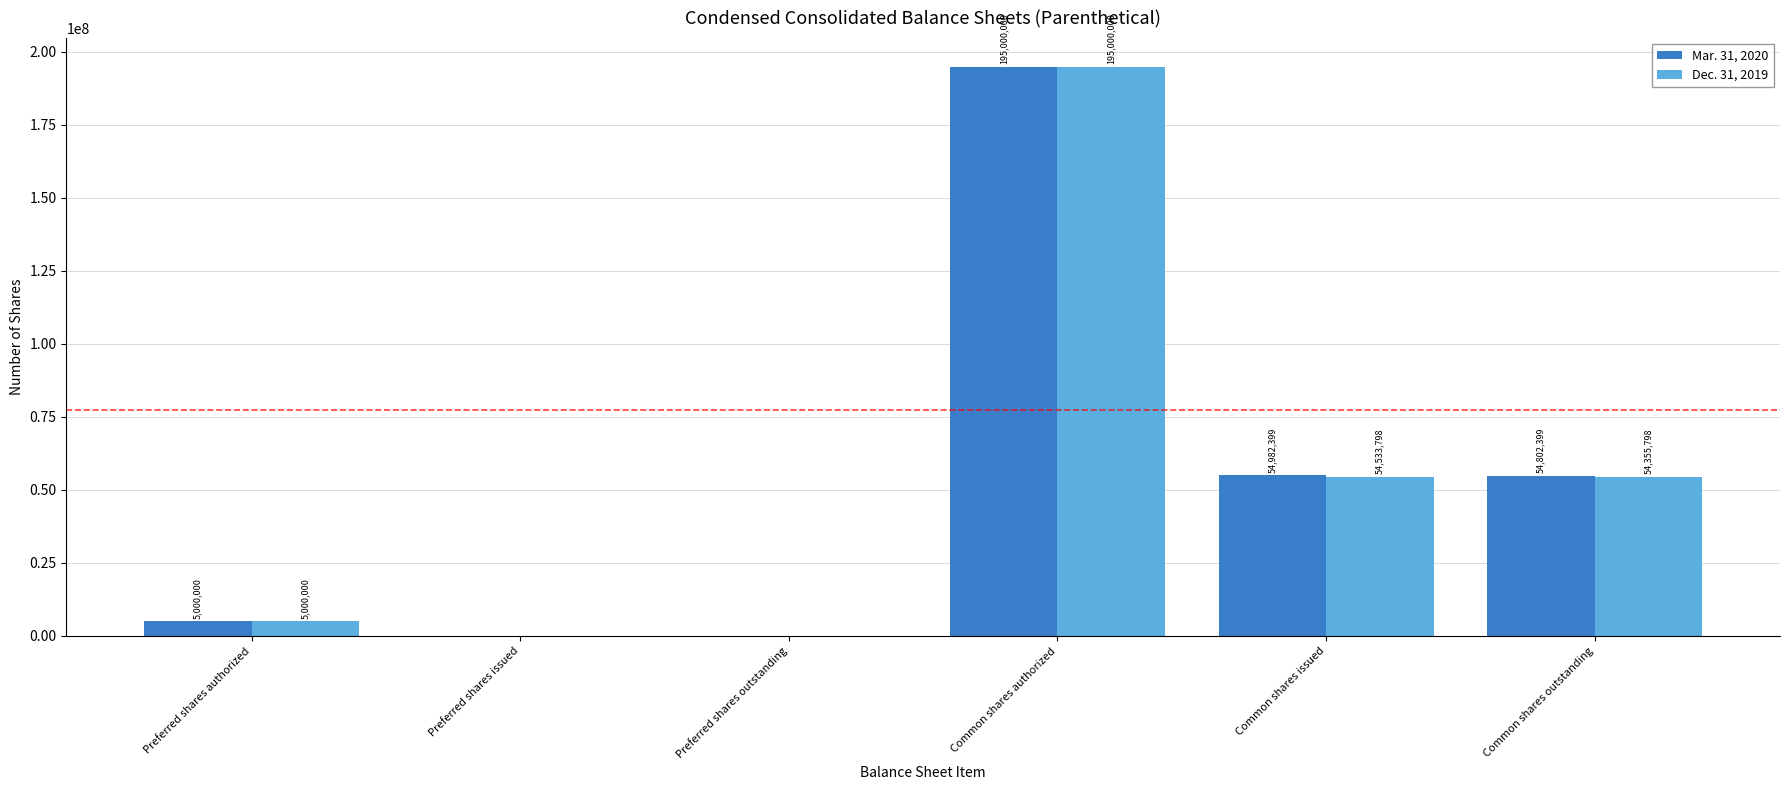

At which label does Mar. 31, 2020 reach its peak?

Common shares authorized